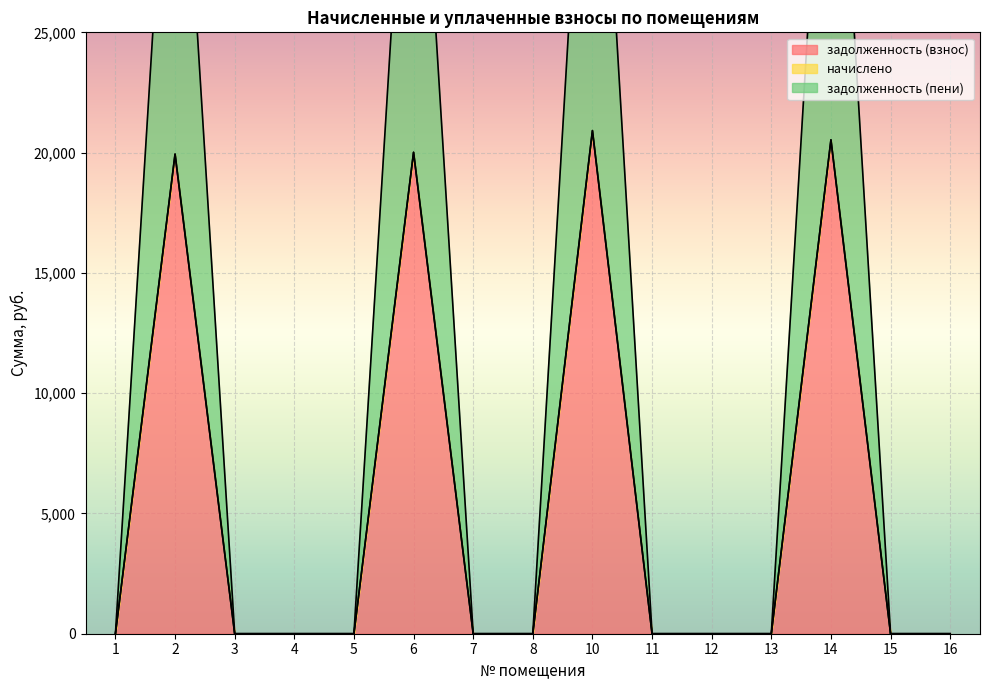

True or false: задолженность (пени) and задолженность (взнос) cross at least once.

False